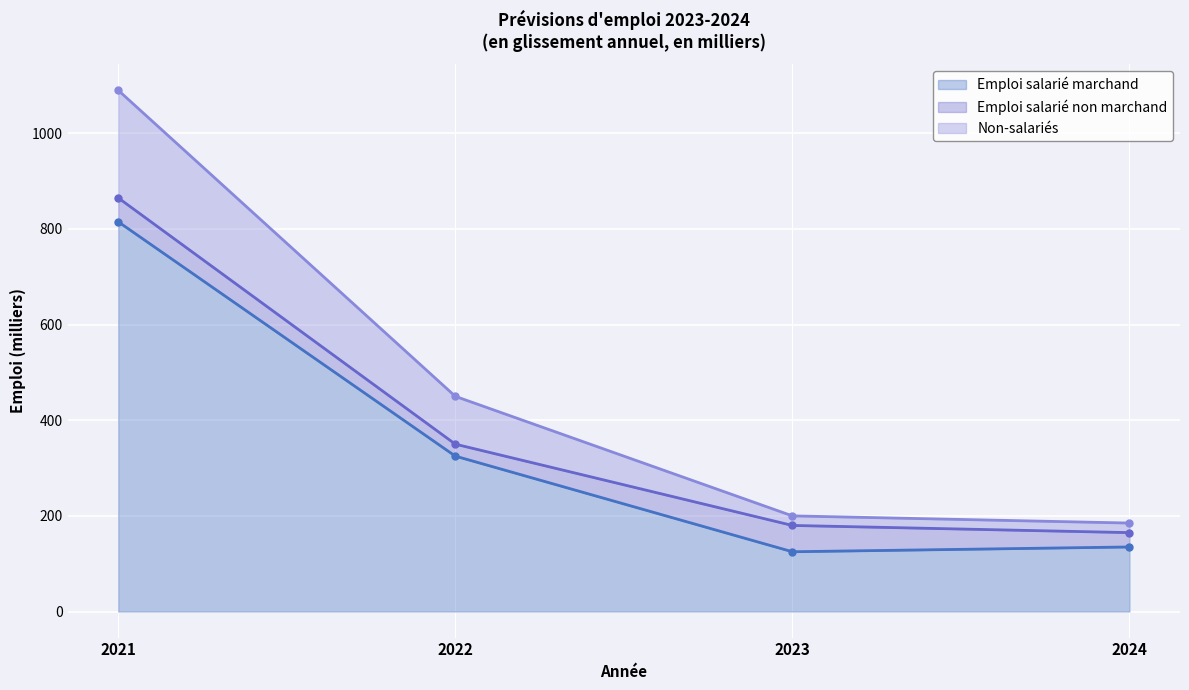

True or false: Non-salariés has a value of 667 at 2022.

False